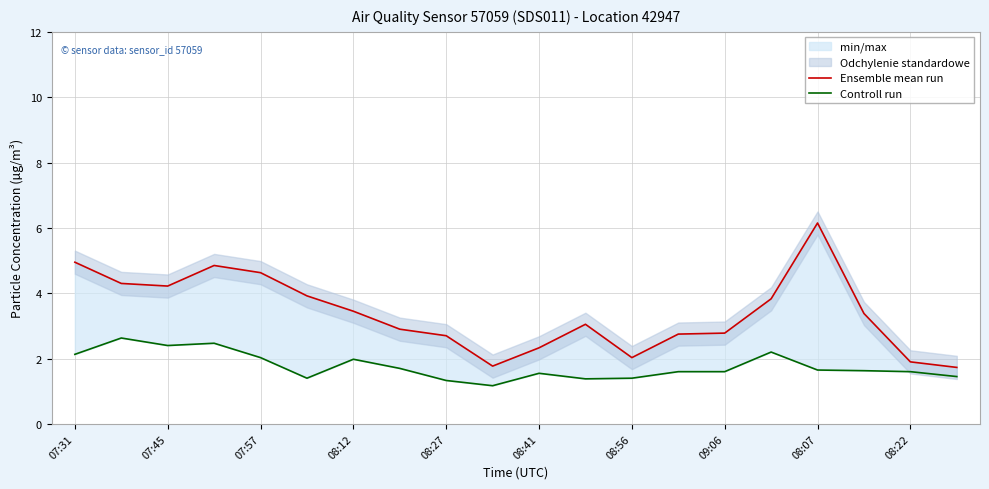

What is the total value across all series at 11?

4.4